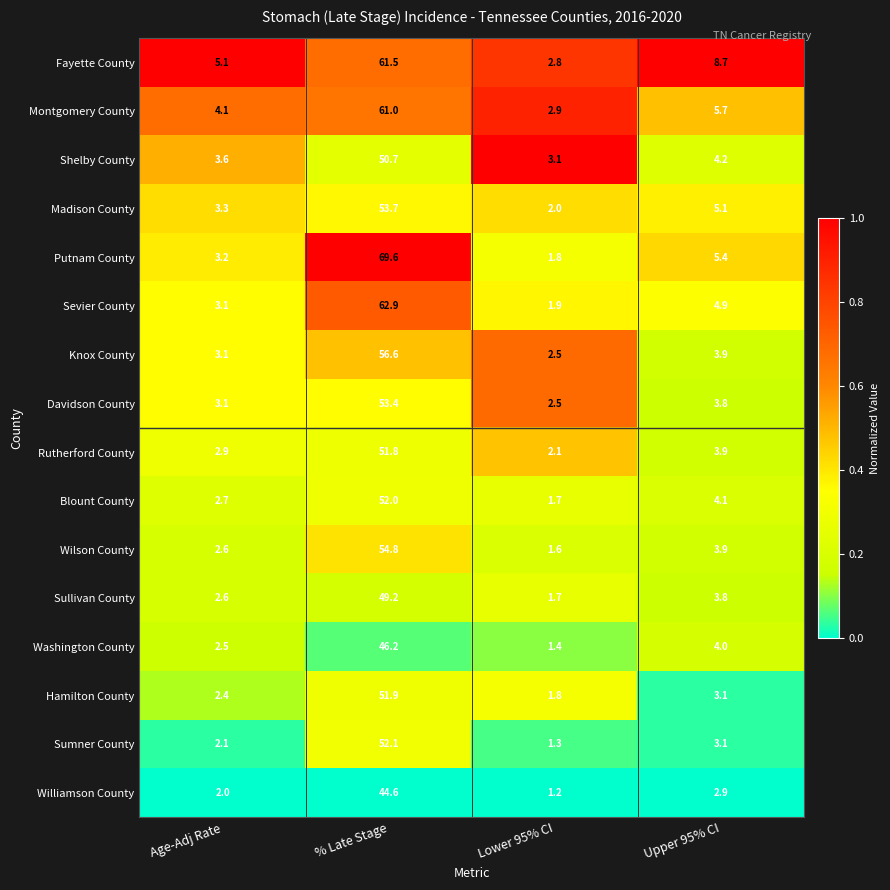

At which category is the sum across all series the highest?

% Late Stage